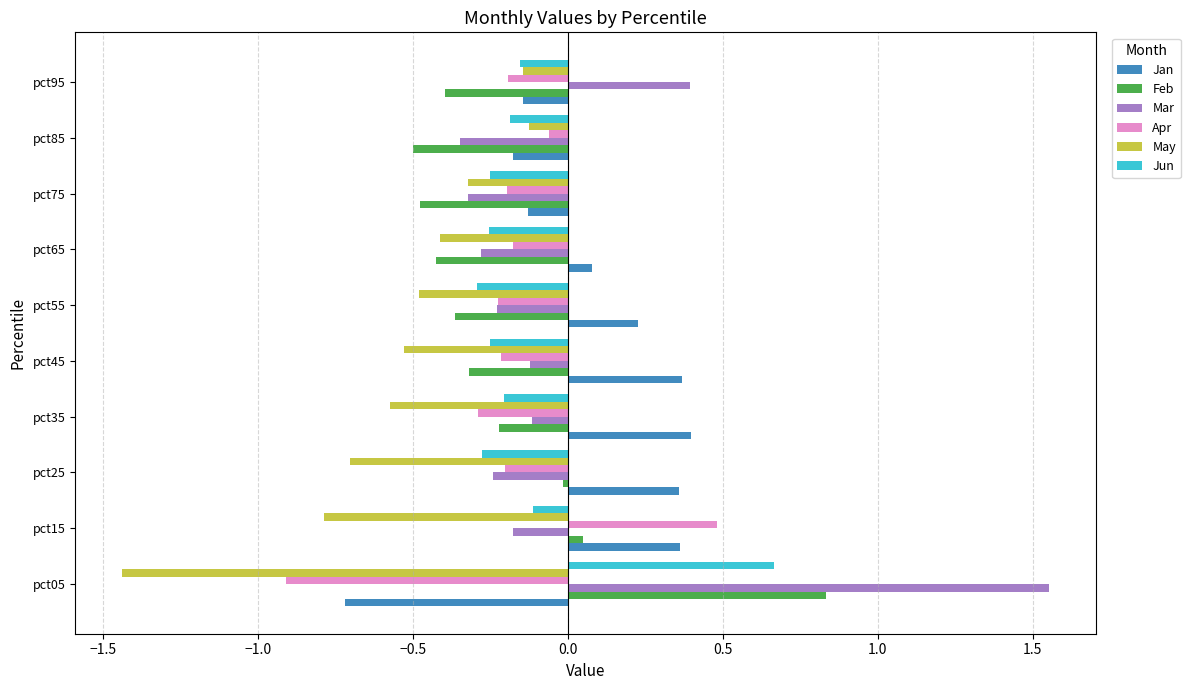

True or false: Apr has a value of -0.5 at pct05.

False